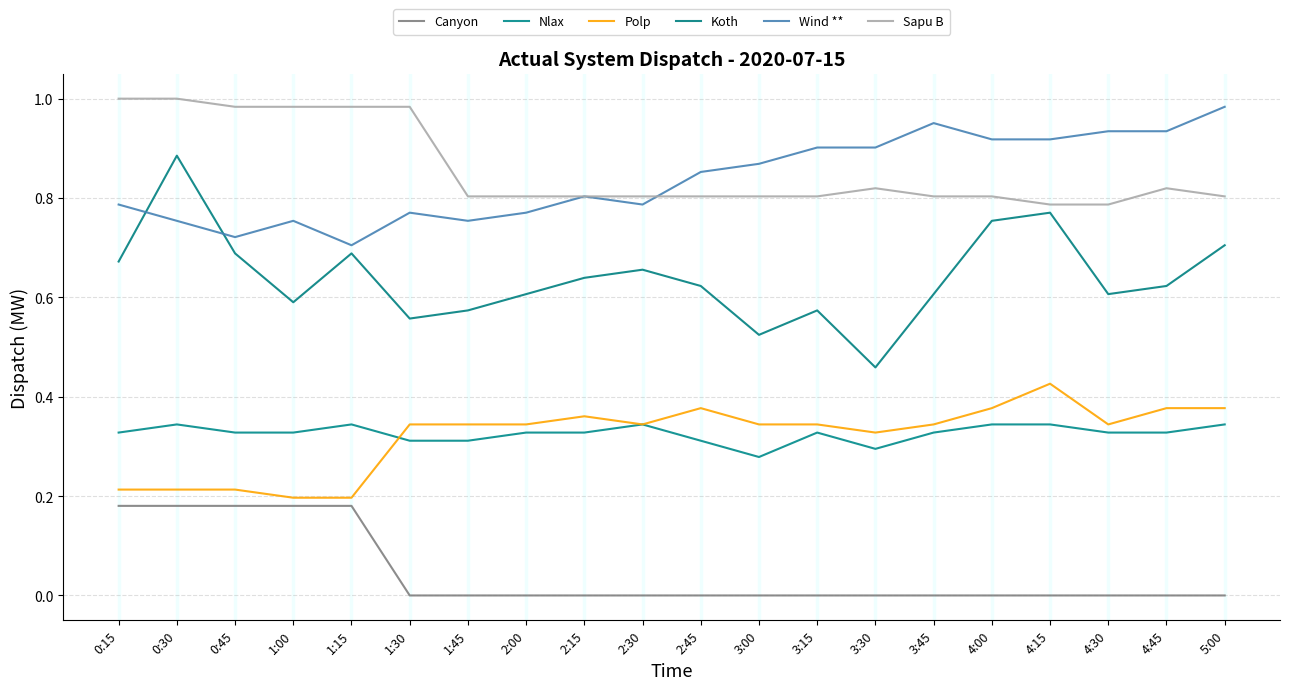

Does the chart have visible grid lines?

Yes